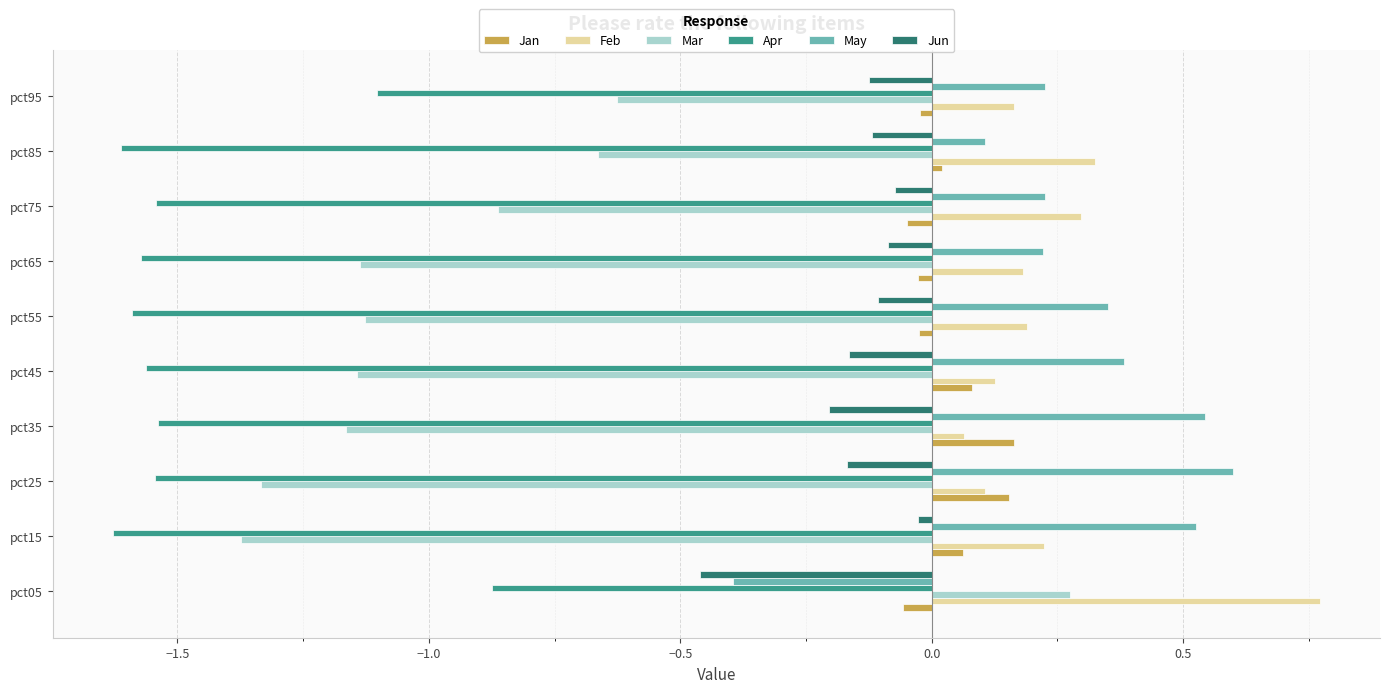

Count the Apr values in the range -1 to 0.

1